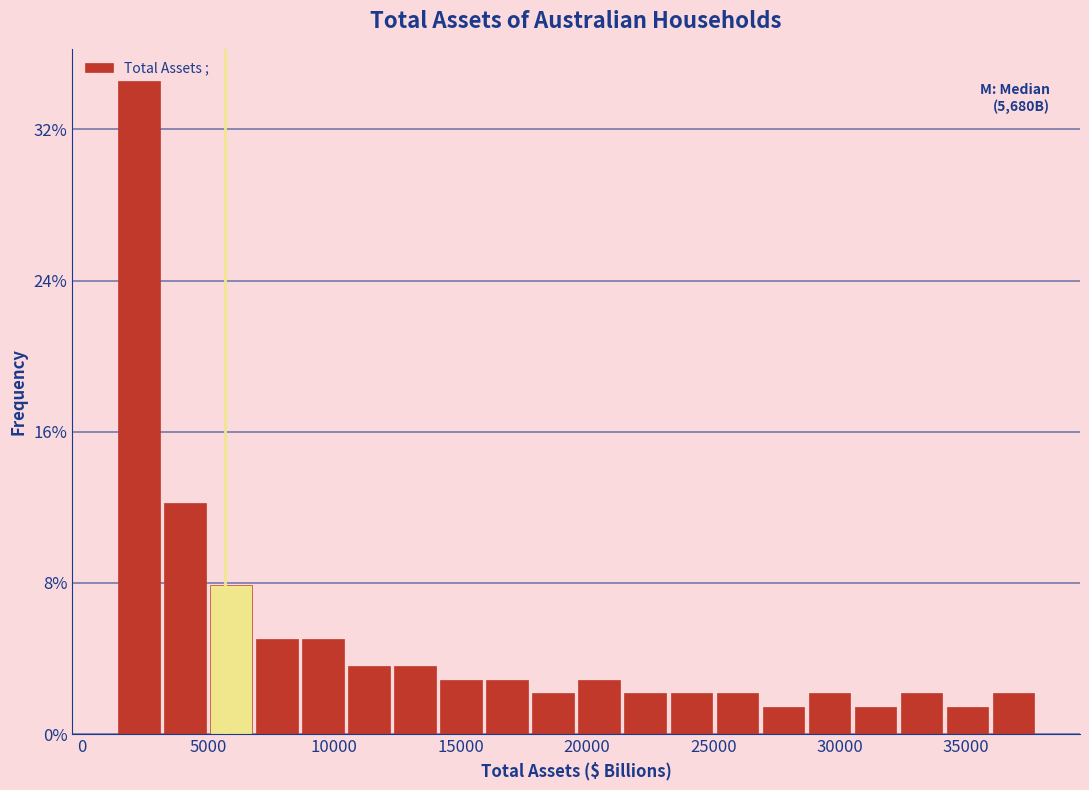

Read against the x-axis, roughly where is the centre of the tallest bar?

2500